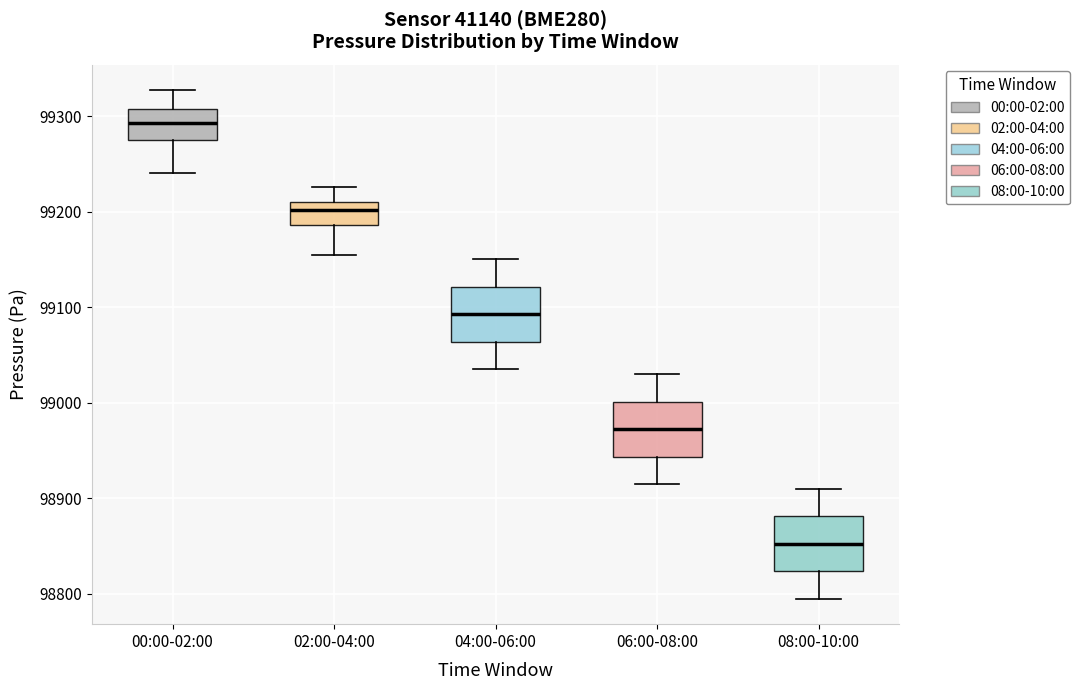

Which box has the highest median line?

00:00-02:00